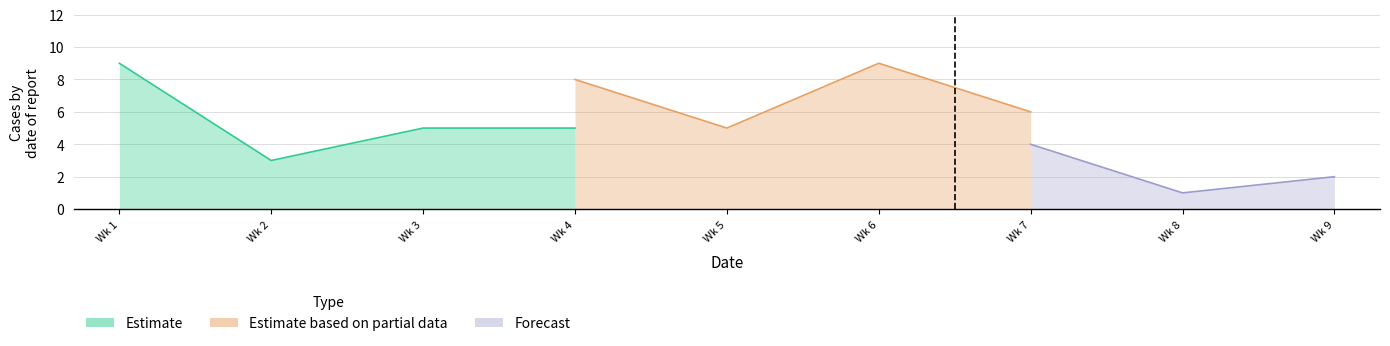

Rank the series by their maximum value, from lowest to highest.

Forecast, Estimate, Estimate based on partial data